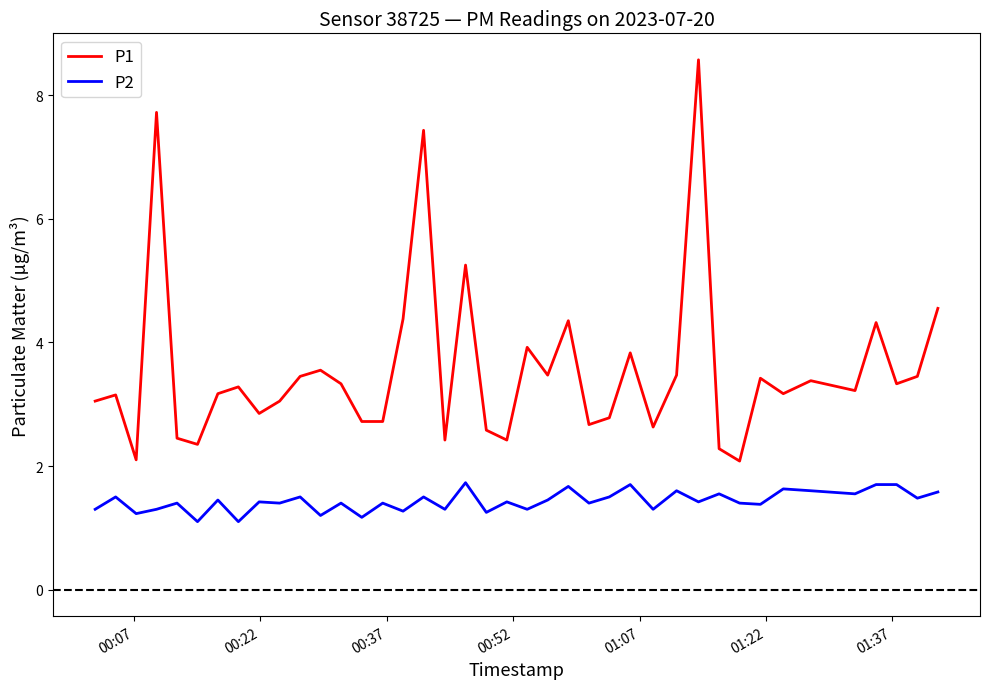

True or false: P2 has more than 0 points higher than both neighbors.

True